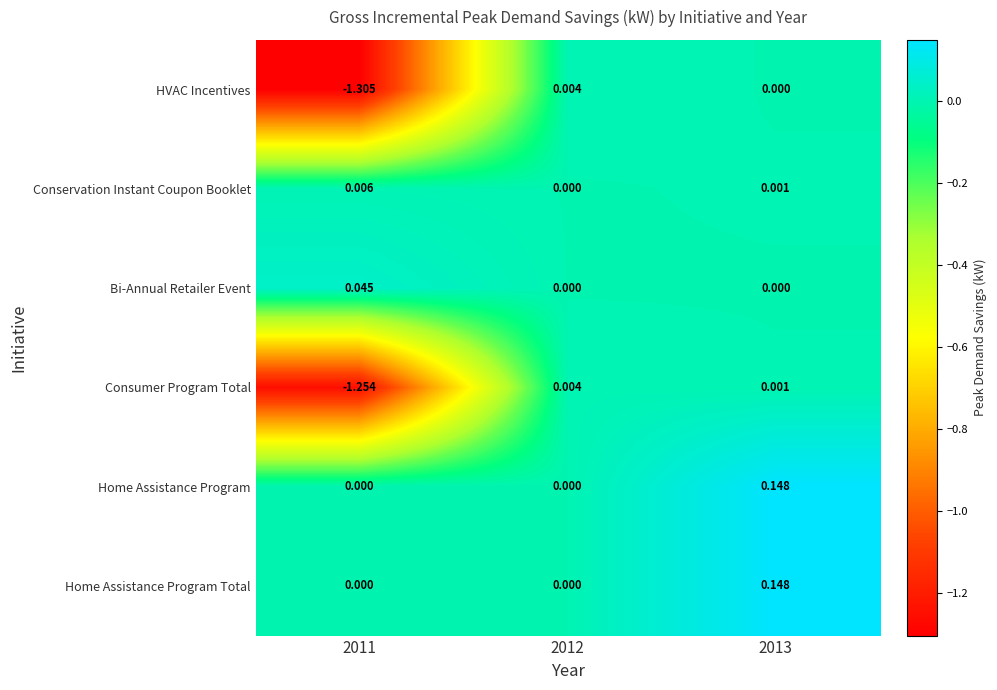

What is the total value across all series at 2013?

0.3